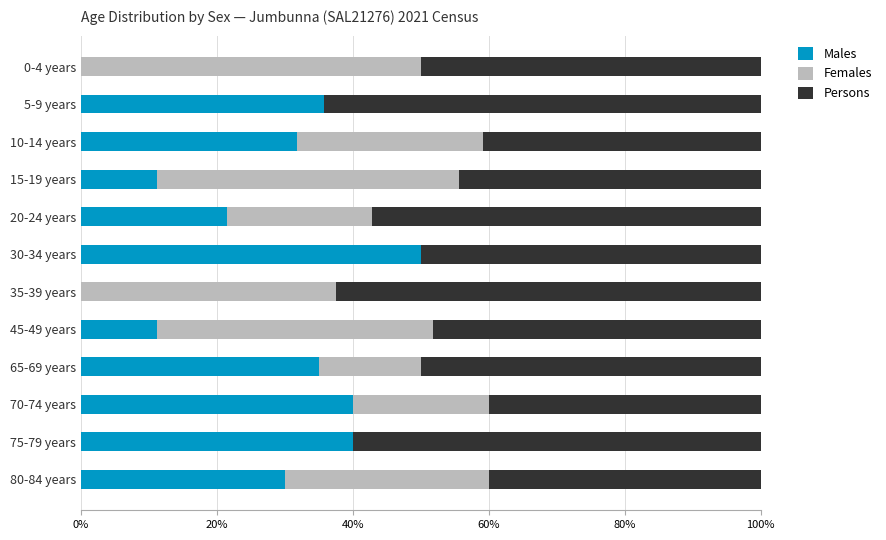

What is the maximum value for Males?

50.0